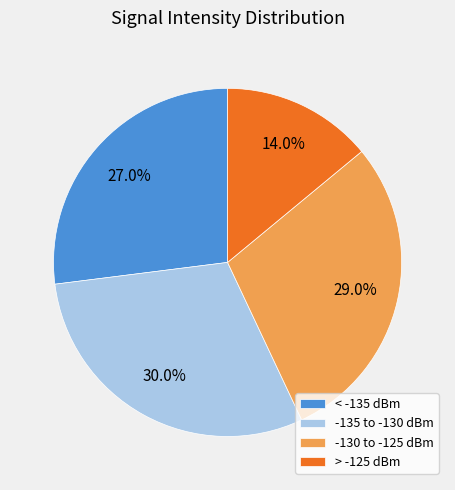

Combined, what portion of the pie is > -125 dBm and -135 to -130 dBm?

44.0%